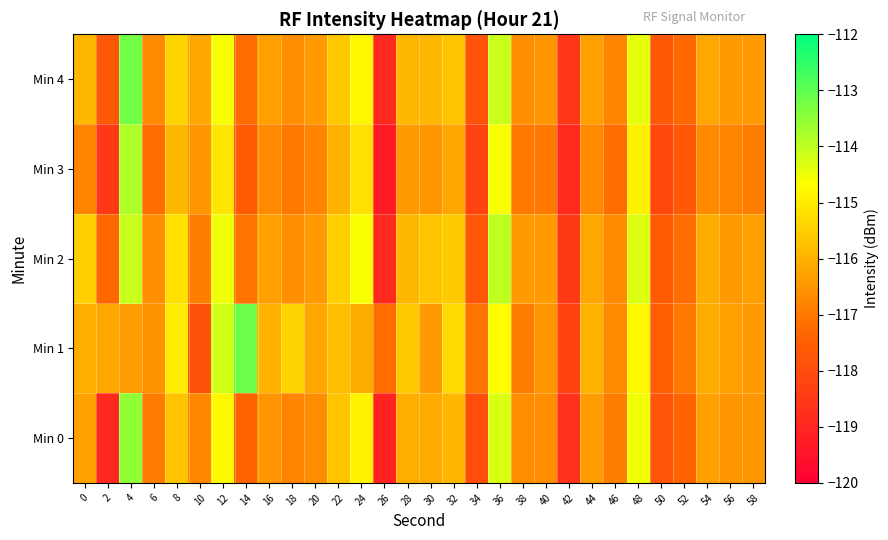

What is the difference between the highest and lowest values at 22?

0.5